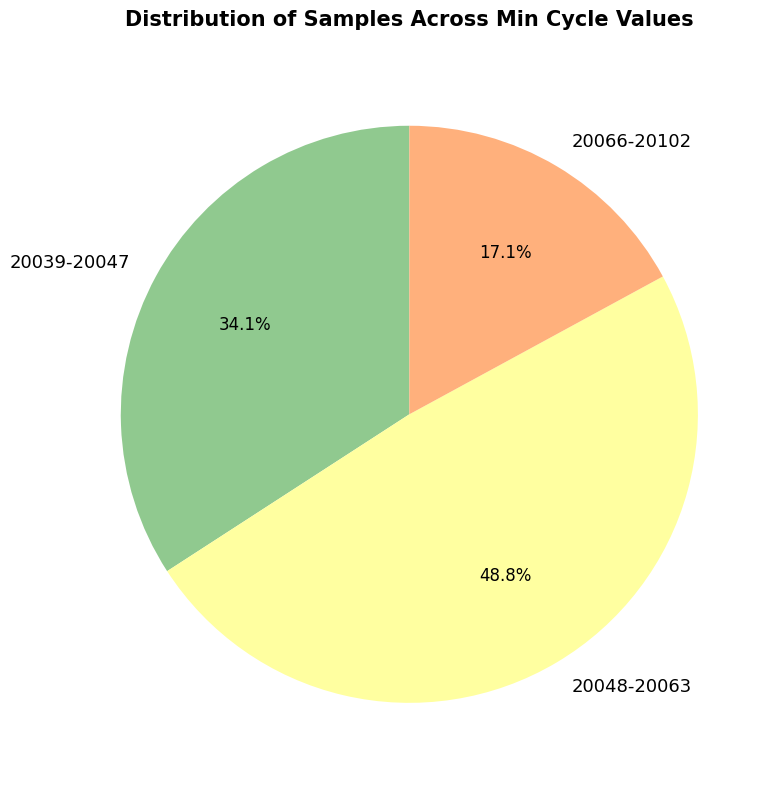

Which slice is the largest?

20048-20063